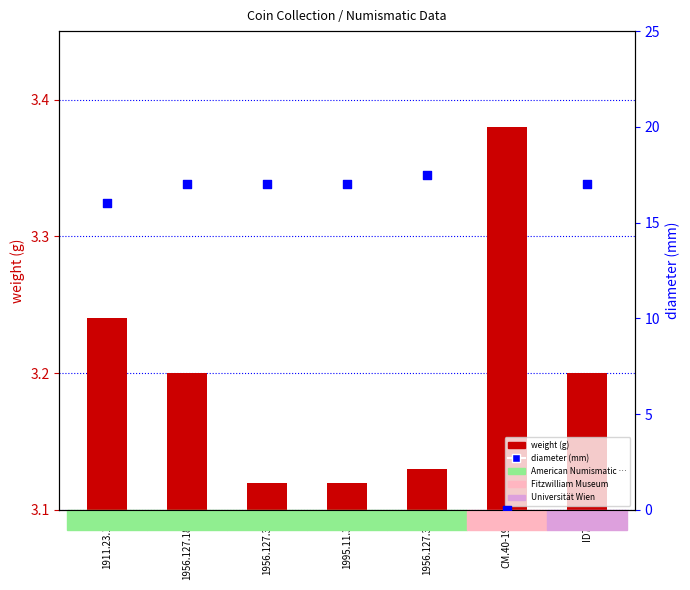

At which category is the sum across all series the highest?

1956.127.332